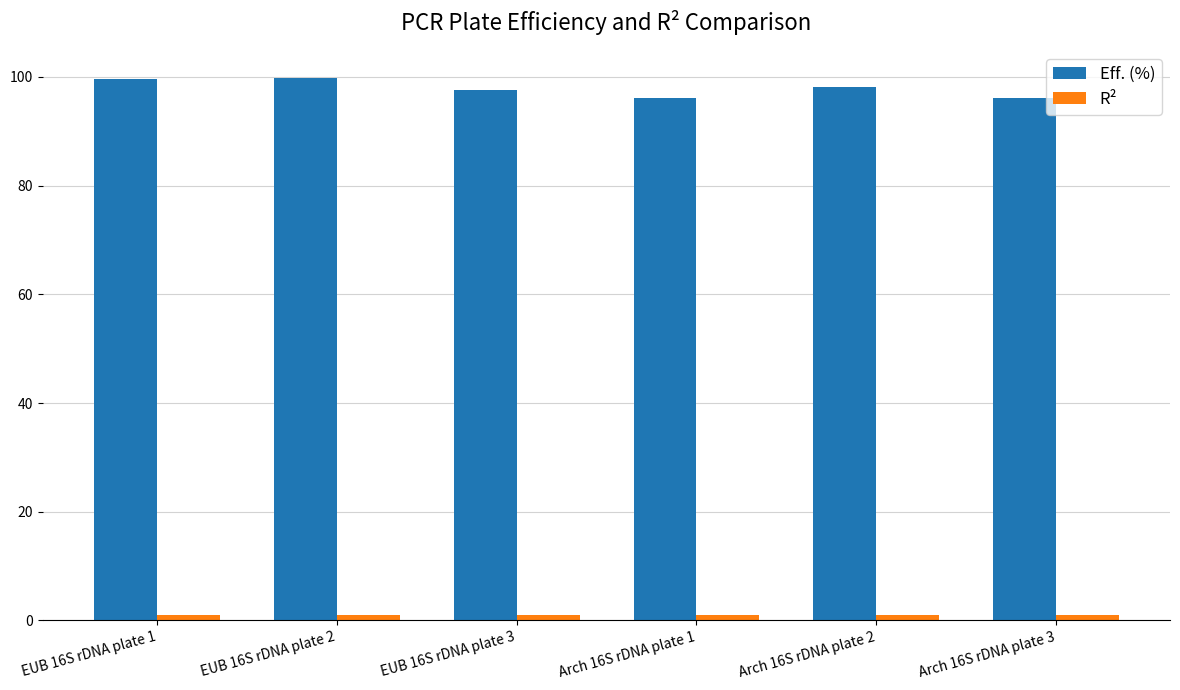

Which series has the largest total across all categories?

Eff. (%)